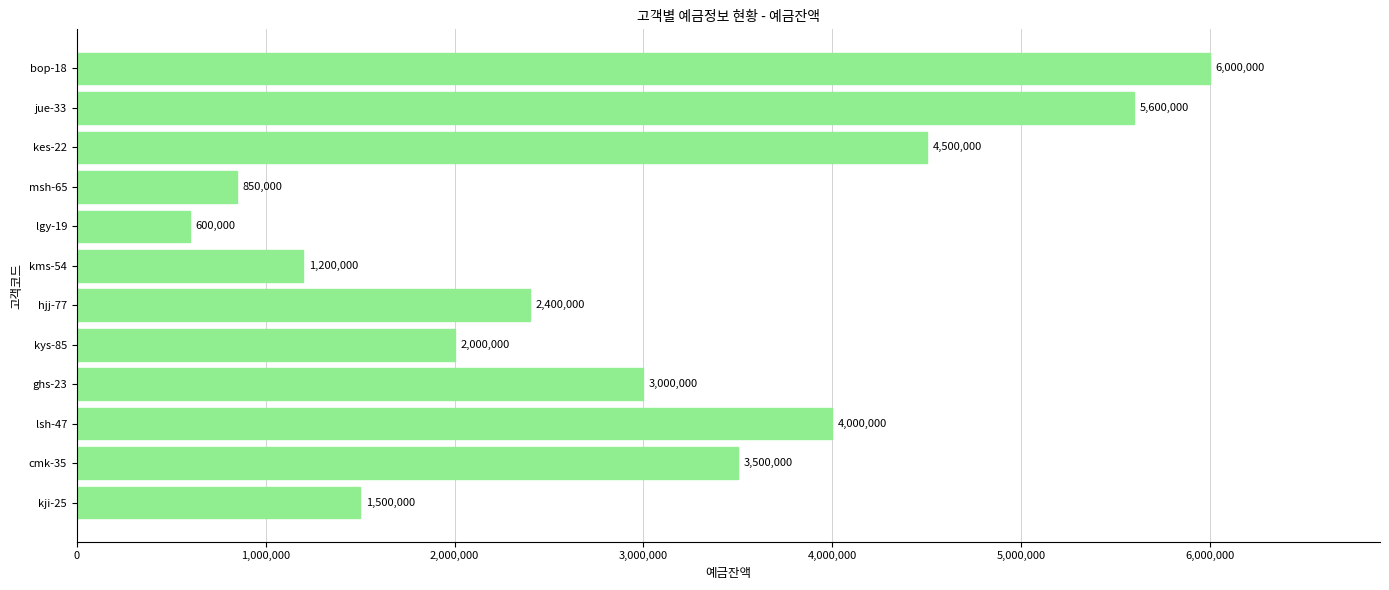

List the labels in order of value, largest first.

bop-18, jue-33, kes-22, lsh-47, cmk-35, ghs-23, hjj-77, kys-85, kji-25, kms-54, msh-65, lgy-19